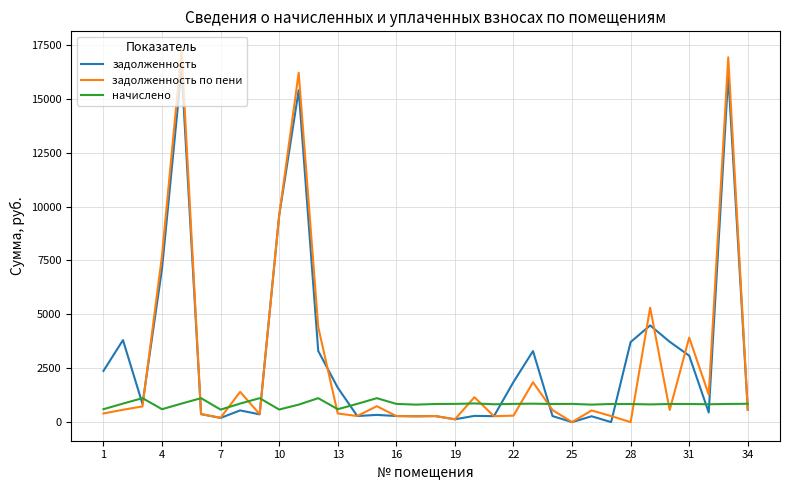

What is the greatest value displayed?

17263.5